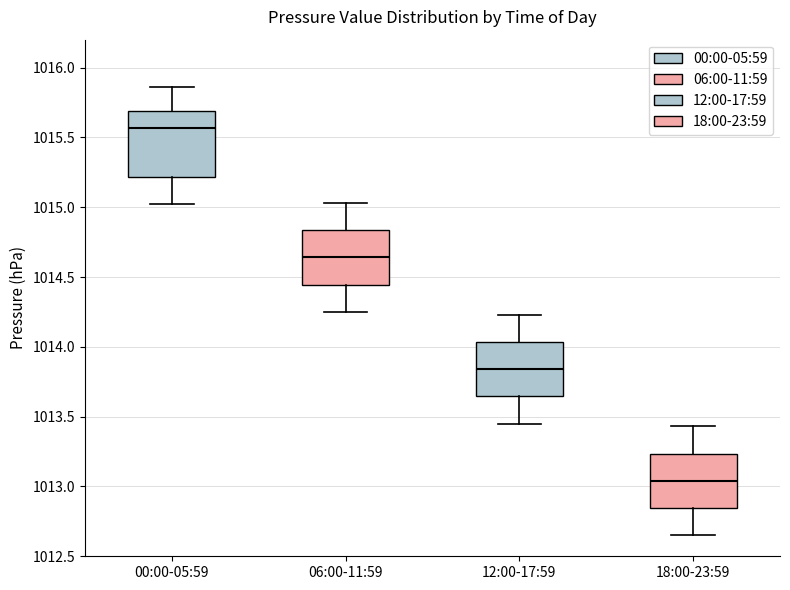

Reading left to right, read every box against the y-axis: the position of its median line, the range the box covers, and the ends of its whiskers. The values are not printed on the chart, so give them approximately, as read against the axis.

00:00-05:59: median 1015.55, box 1015.20 to 1015.70, whiskers 1015.00 to 1015.85
06:00-11:59: median 1014.65, box 1014.45 to 1014.85, whiskers 1014.25 to 1015.05
12:00-17:59: median 1013.85, box 1013.65 to 1014.05, whiskers 1013.45 to 1014.25
18:00-23:59: median 1013.05, box 1012.85 to 1013.25, whiskers 1012.65 to 1013.45